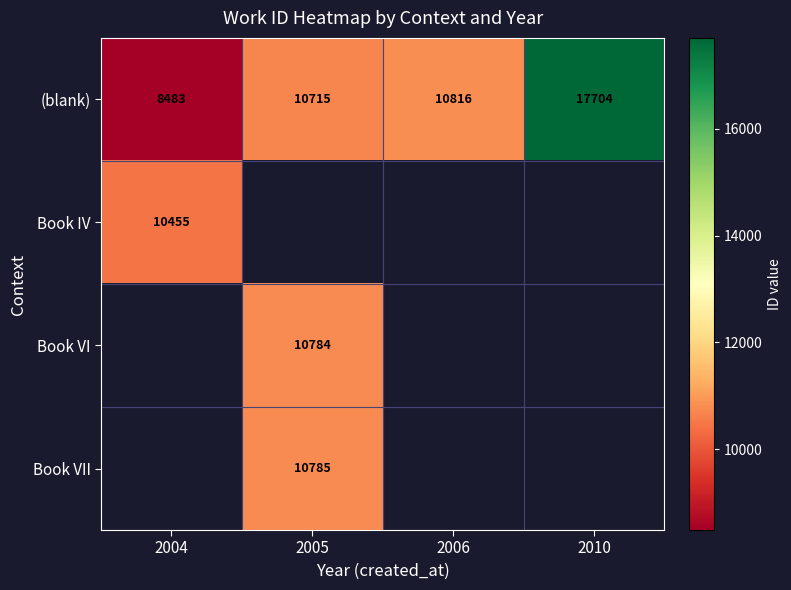

What is the minimum value for (blank)?

8483